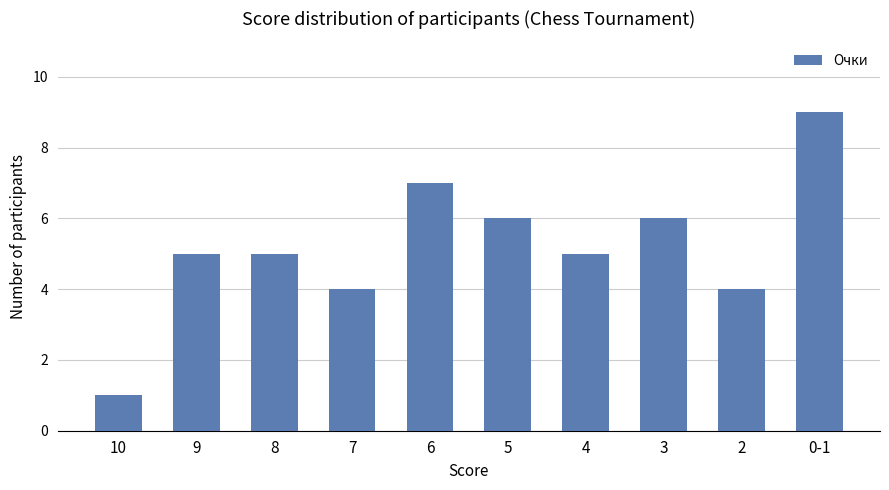

What is the average value?

5